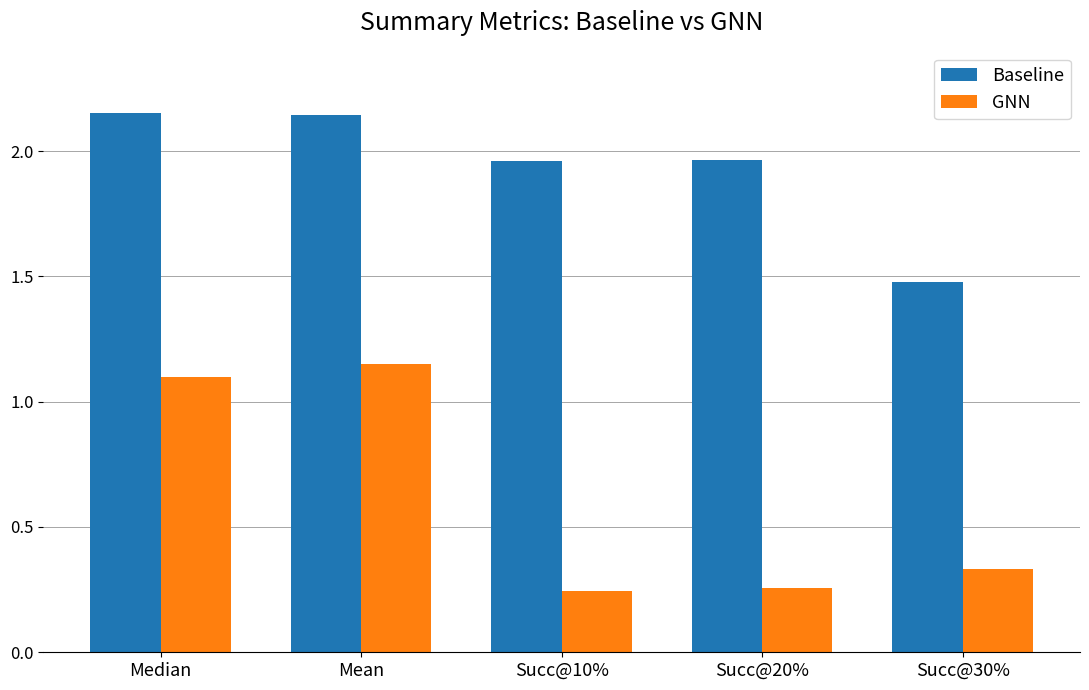

What is the total value across all series at Mean?

3.3